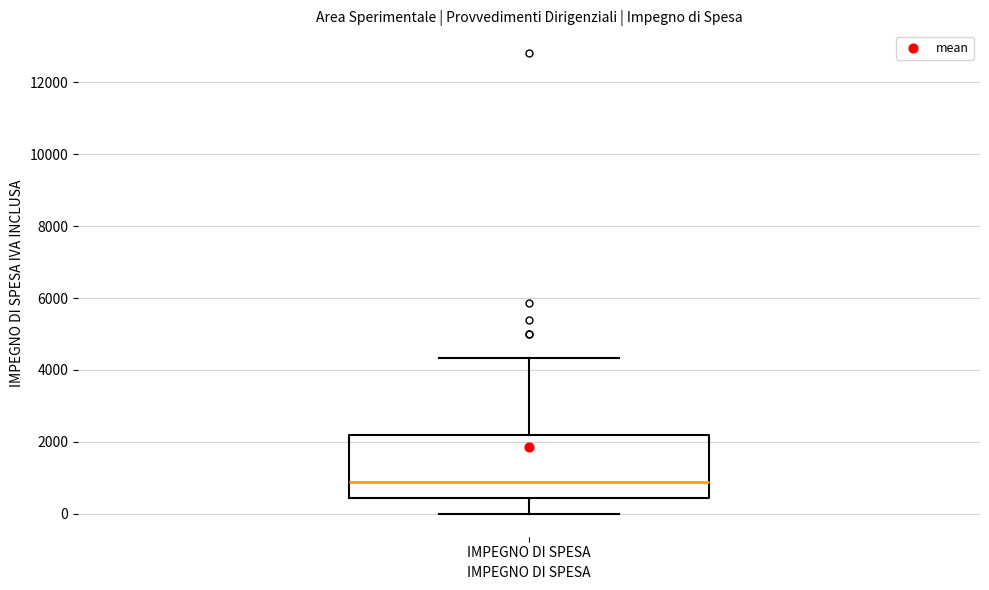

Transcribe this box plot: give where the median line is, the range the box spans, and where the two whiskers end, as read against the y-axis. The values are not printed on the chart, so give them approximately, as read against the axis.

median 800, box 400 to 2200, whiskers 0 to 4400